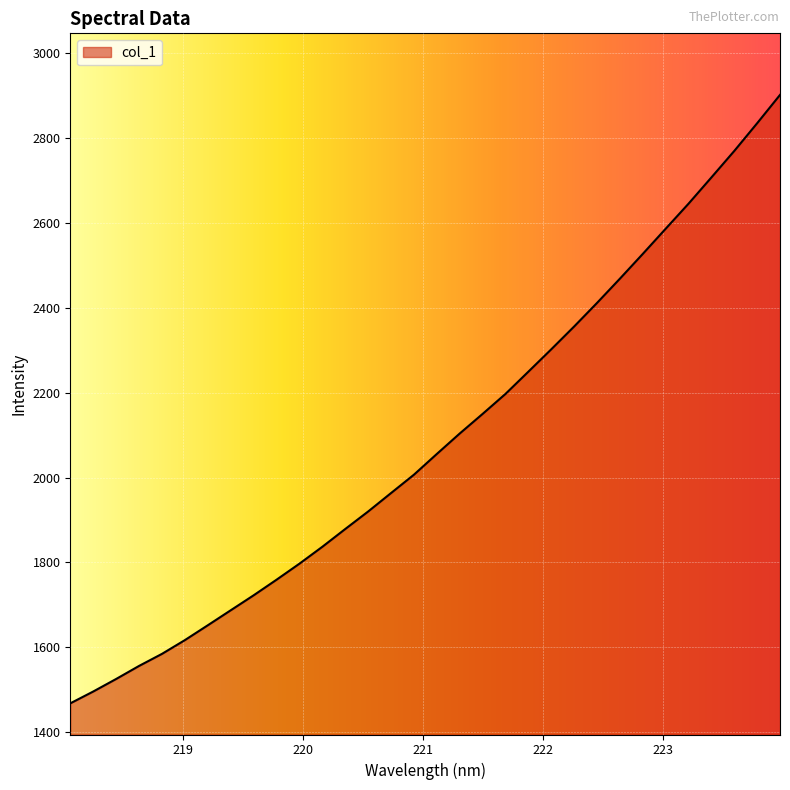

What is the difference between the maximum and minimum values?

1433.5